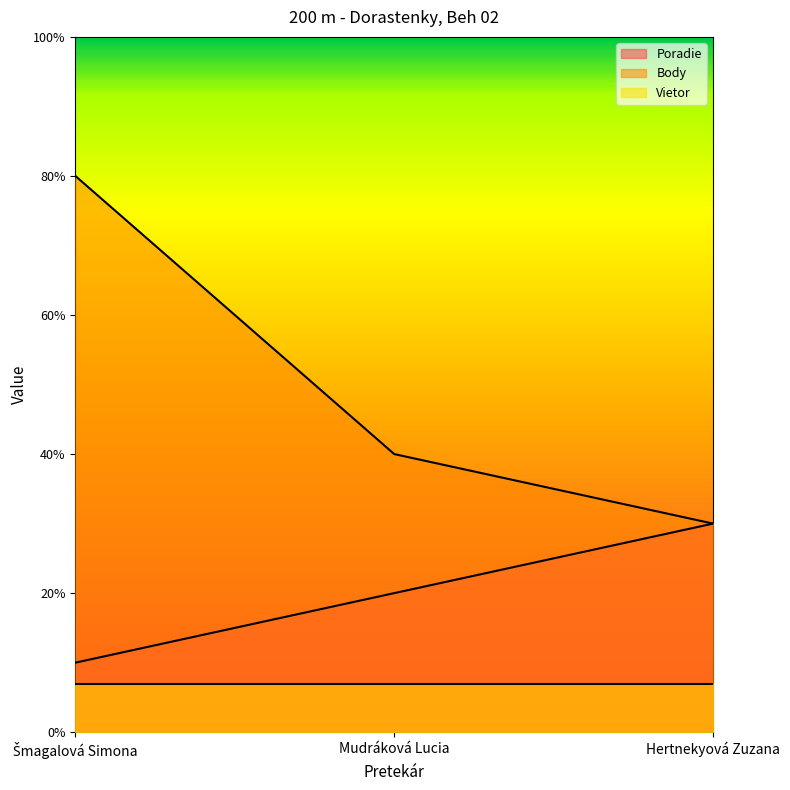

The value of Poradie at Šmagalová Simona is 1. True or false?

True